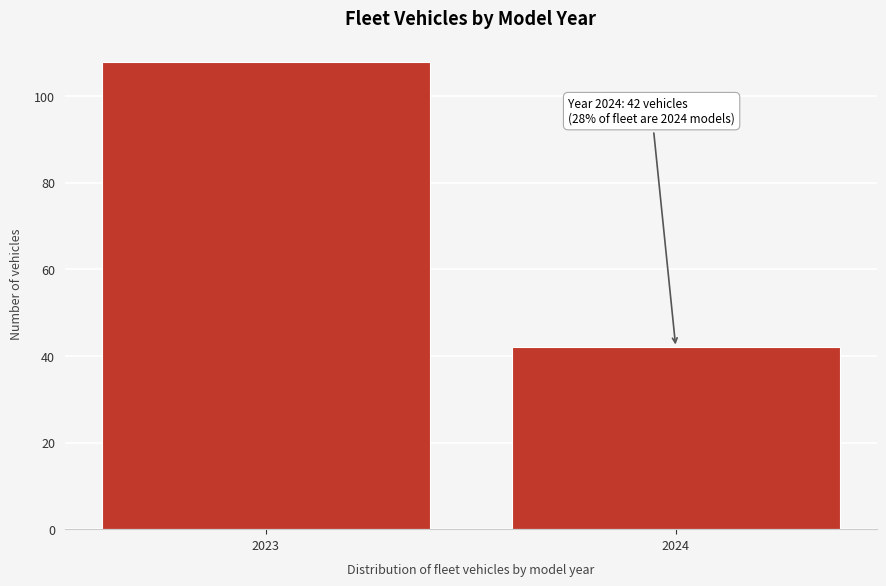

Reading right to left, transcribe all the data shown in this chart.

42	108